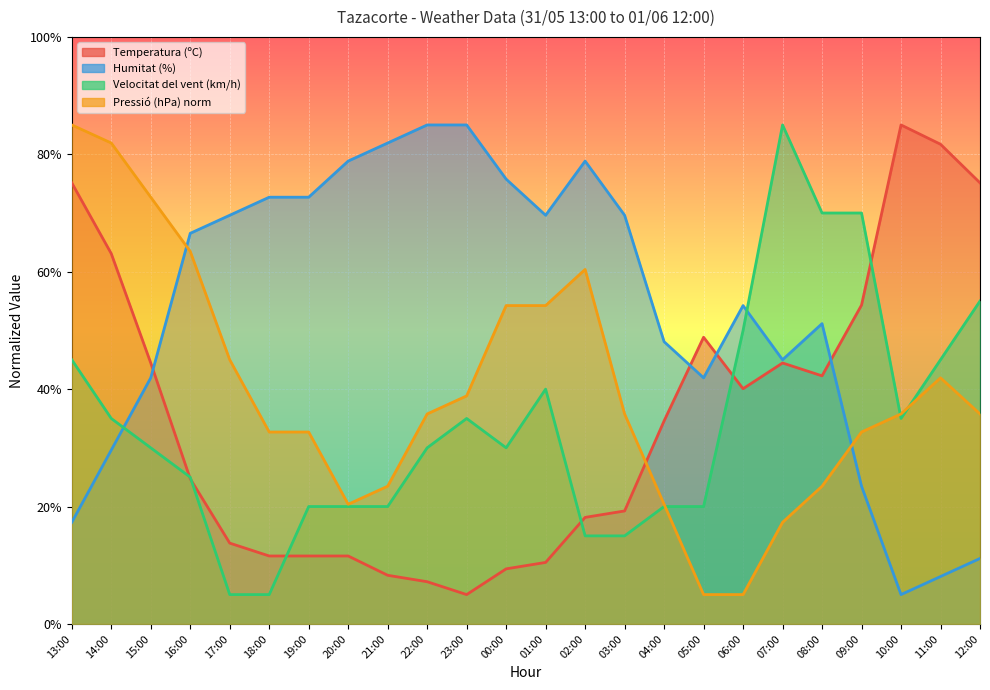

At which label does Pressió (hPa) norm first exceed 35?

13:00